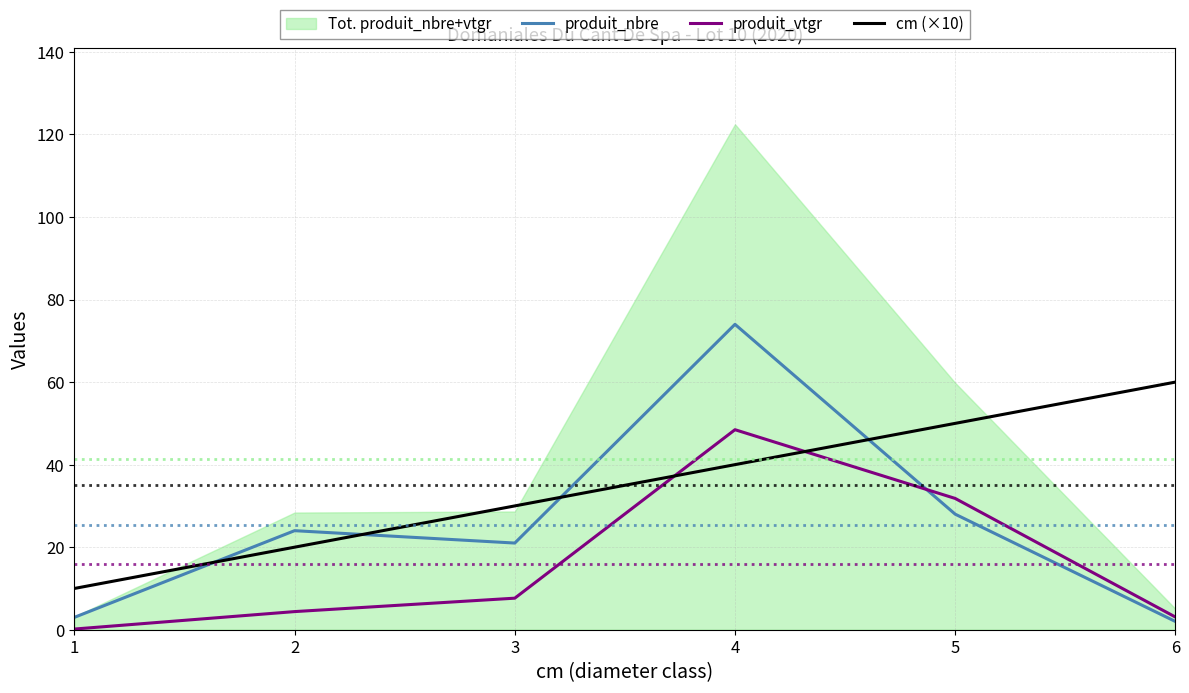

What is the value of the cm (×10) point at the 3rd from the left?

30.0